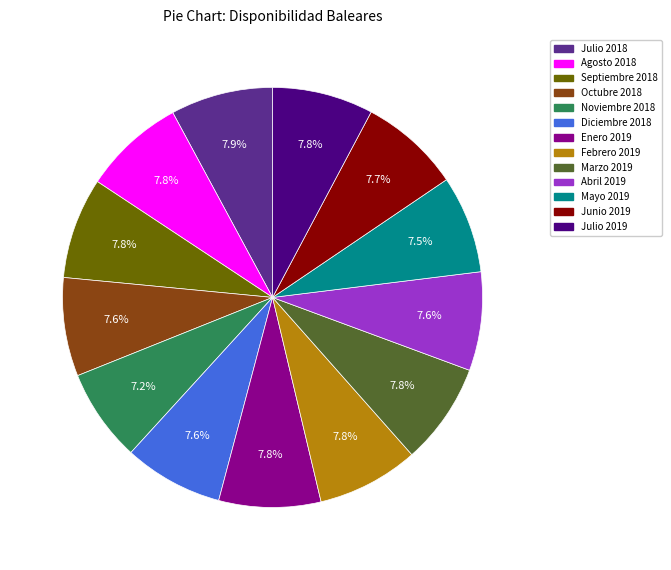

Approximately how many times larger is the value at Abril 2019 compared to Mayo 2019?

1.0